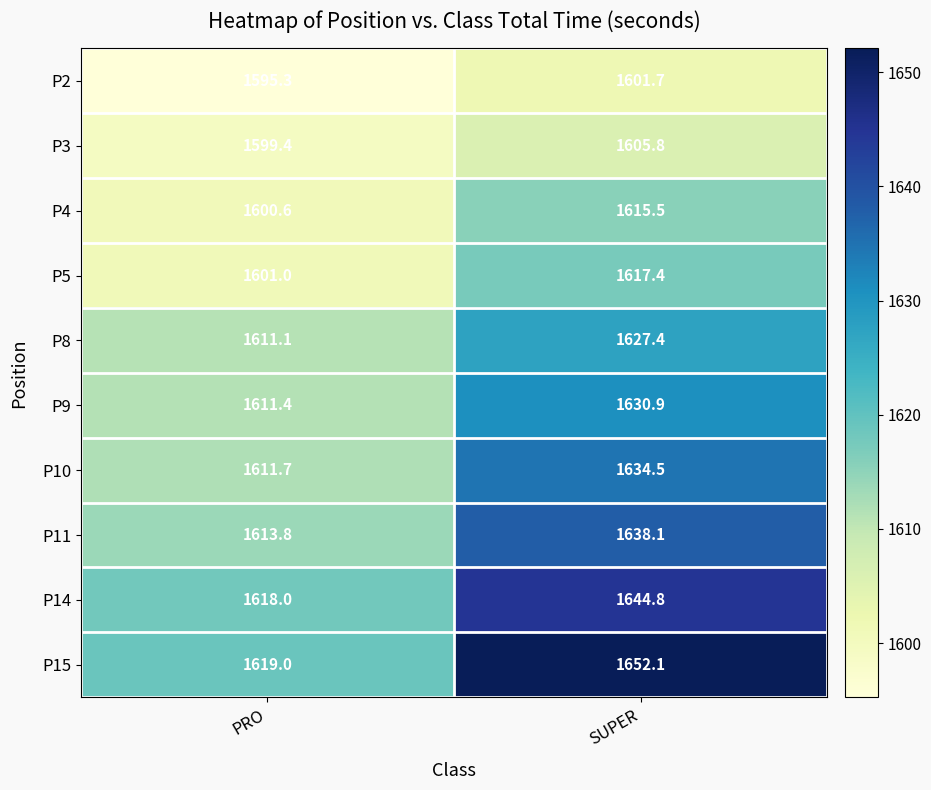

What is the total value across all series at SUPER?

16268.2